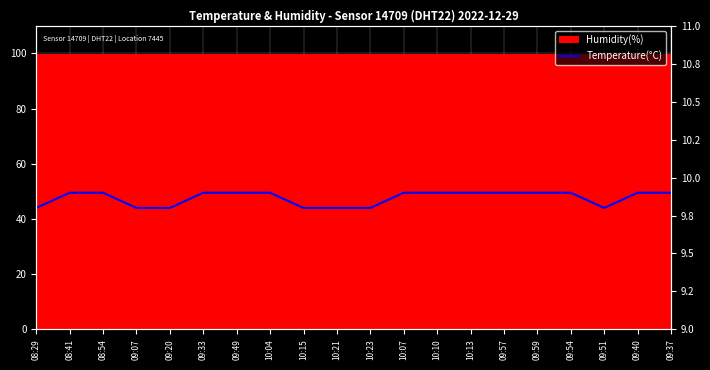

What is the approximate value at 09:51?

9.8